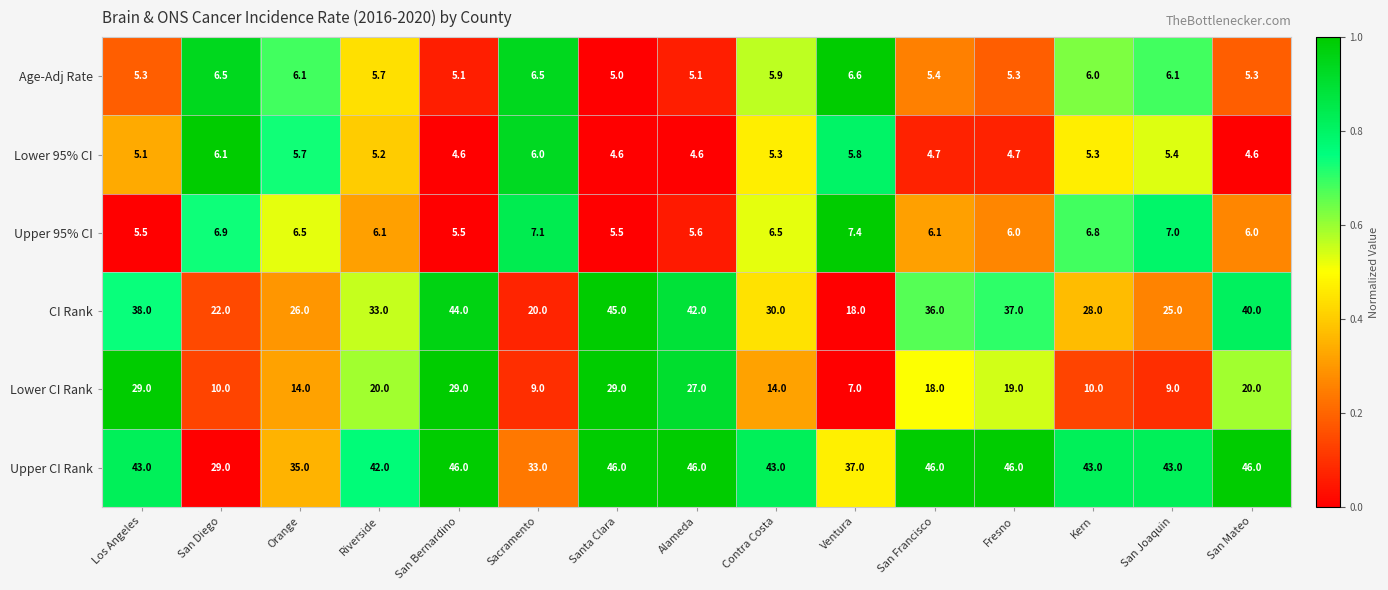

How many categories are shown in the chart?

15